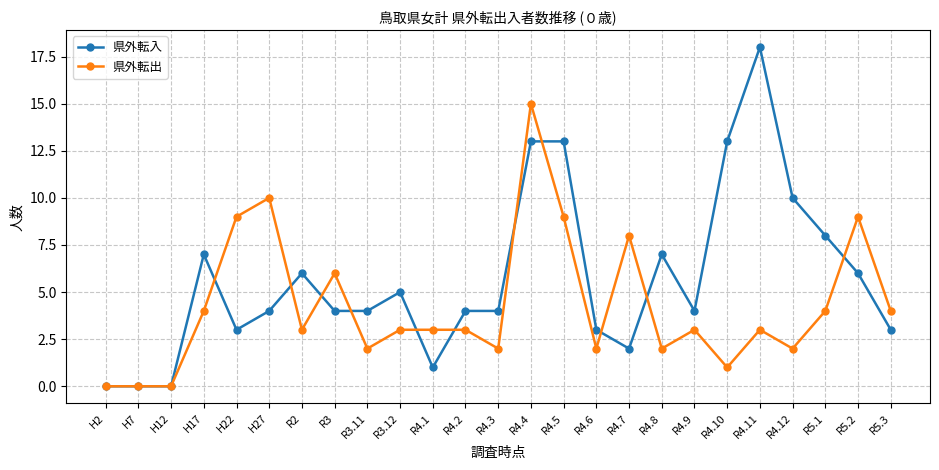

The 県外転入 series shows 11 at H17. True or false?

False